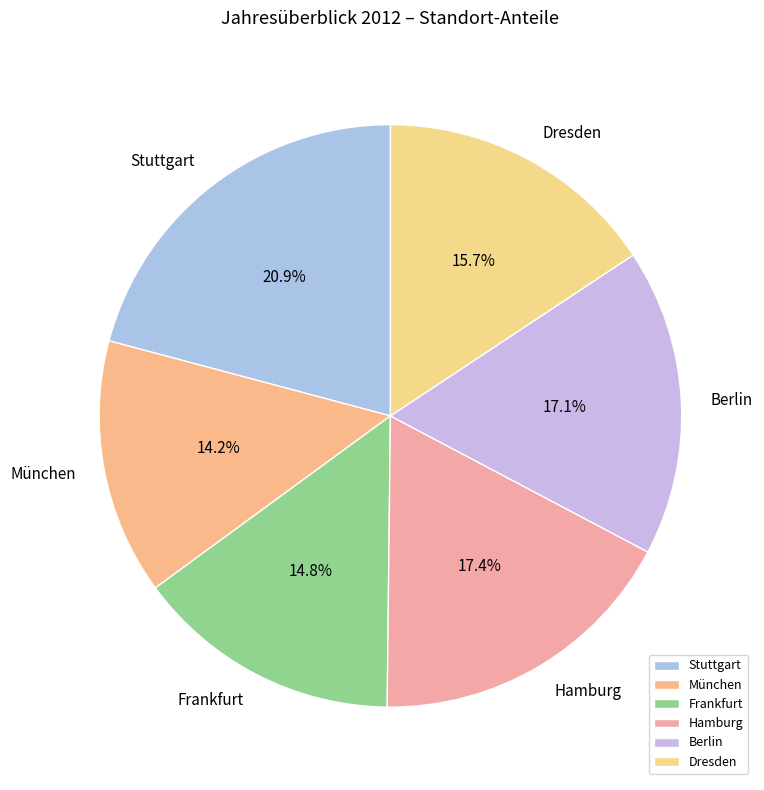

True or false: Stuttgart accounts for 26% of the total.

False